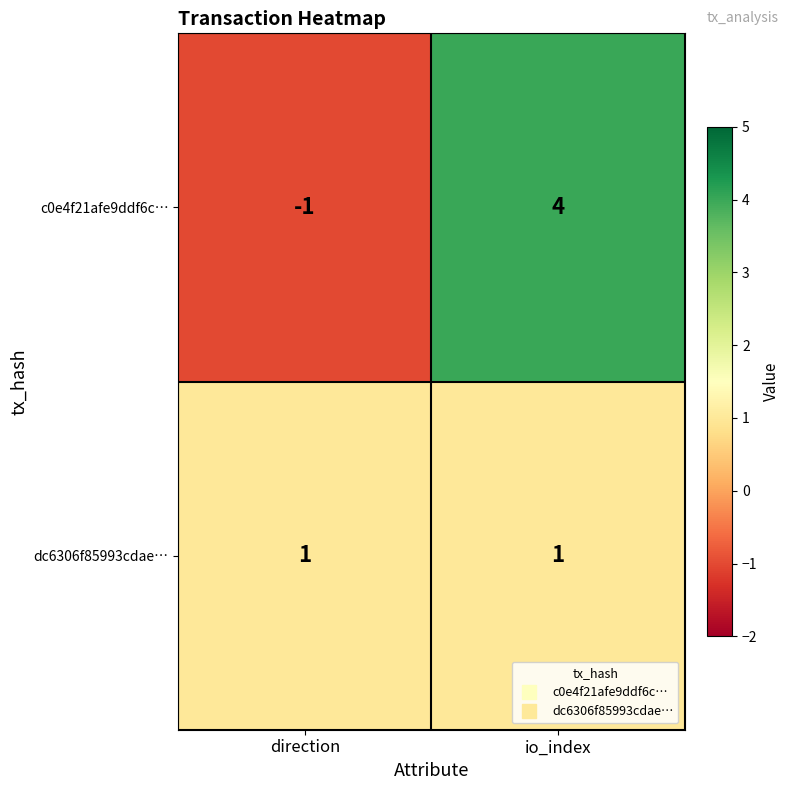

What is the difference between the maximum and minimum values in the c0e4f21afe9ddf6c… series?

5